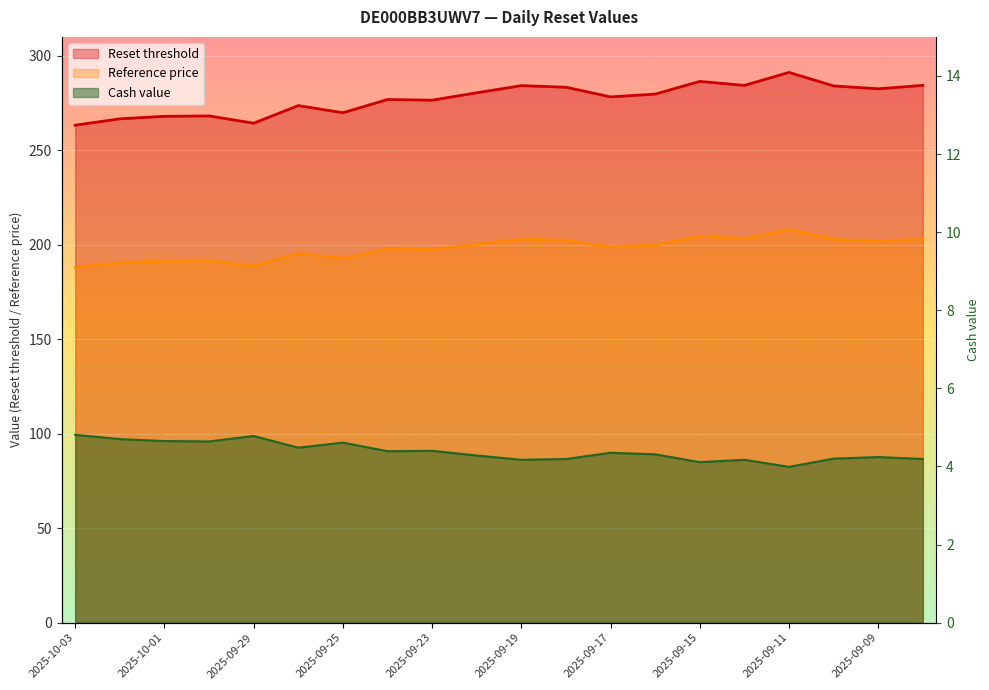

What is the label of the 4th point from the right?

2025-09-11